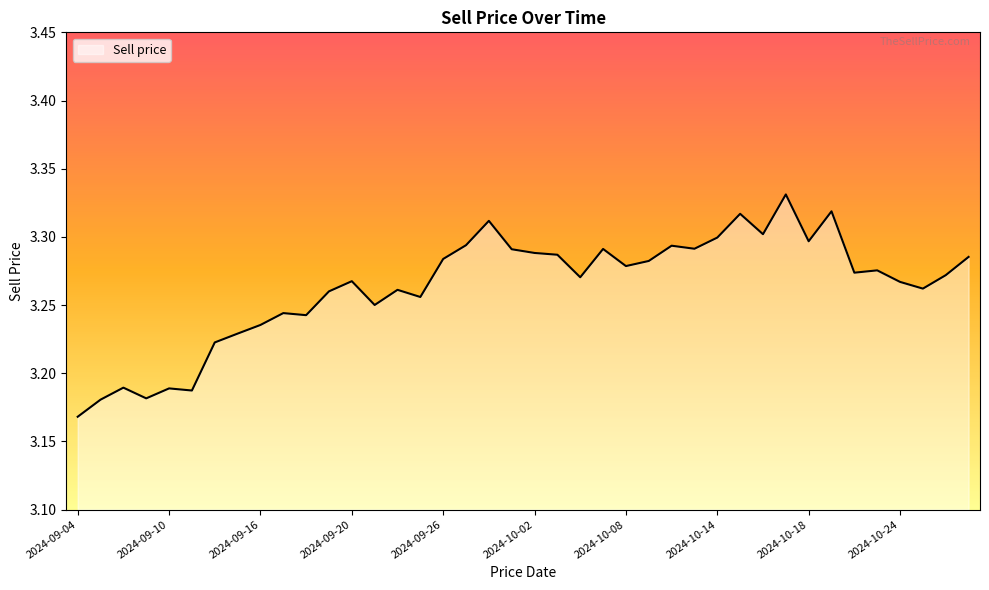

Reading right to left, list all the values displayed in this chart.

3.3	3.3	3.3	3.3	3.3	3.3	3.3	3.3	3.3	3.3	3.3	3.3	3.3	3.3	3.3	3.3	3.3	3.3	3.3	3.3	3.3	3.3	3.3	3.3	3.3	3.3	3.3	3.3	3.3	3.2	3.2	3.2	3.2	3.2	3.2	3.2	3.2	3.2	3.2	3.2